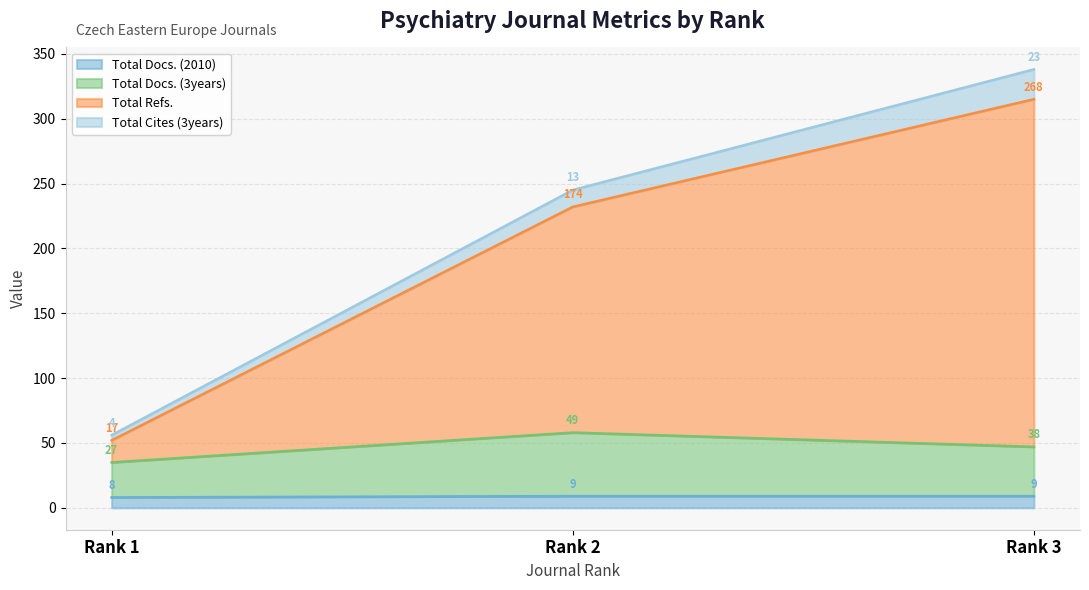

At which category is the sum across all series the highest?

Rank 3